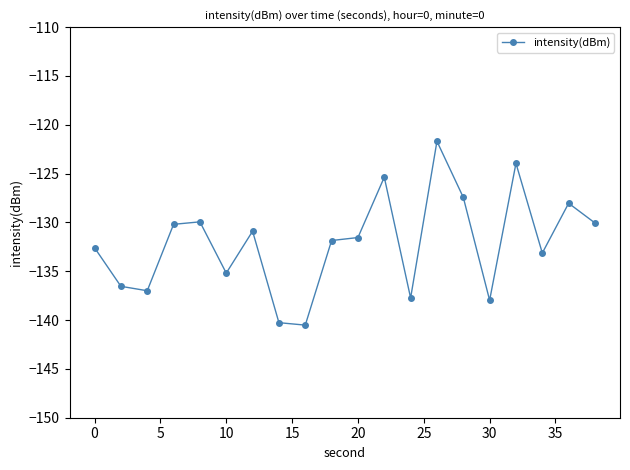

True or false: there are more than 1 points higher than both neighbors.

True